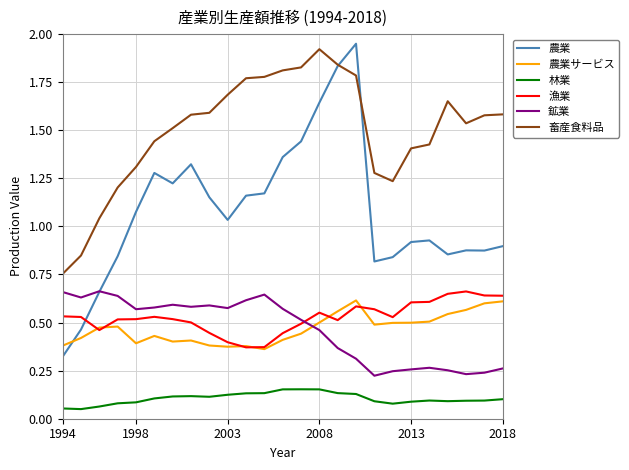

True or false: 農業 and 林業 cross at least once.

False